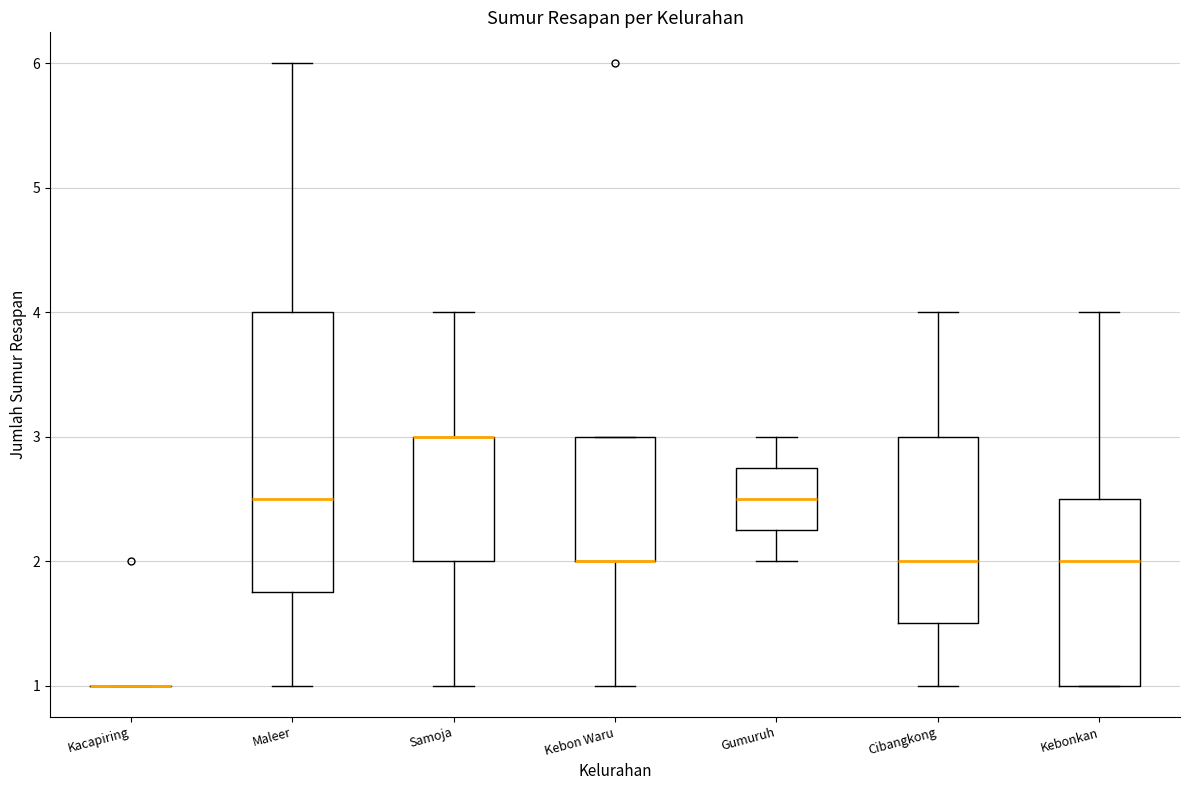

Reading left to right, read every box against the y-axis: the position of its median line, the range the box covers, and the ends of its whiskers. The values are not printed on the chart, so give them approximately, as read against the axis.

Kacapiring: box collapsed to a line at 1.0, whiskers 1.0 to 1.0
Maleer: median 2.5, box 1.8 to 4.0, whiskers 1.0 to 6.0
Samoja: median 3.0 (drawn on the box's upper edge), box 2.0 to 3.0, whiskers 1.0 to 4.0
Kebon Waru: median 2.0 (drawn on the box's lower edge), box 2.0 to 3.0, whiskers 1.0 to 3.0
Gumuruh: median 2.5, box 2.3 to 2.8, whiskers 2.0 to 3.0
Cibangkong: median 2.0, box 1.5 to 3.0, whiskers 1.0 to 4.0
Kebonkan: median 2.0, box 1.0 to 2.5, whiskers 1.0 to 4.0